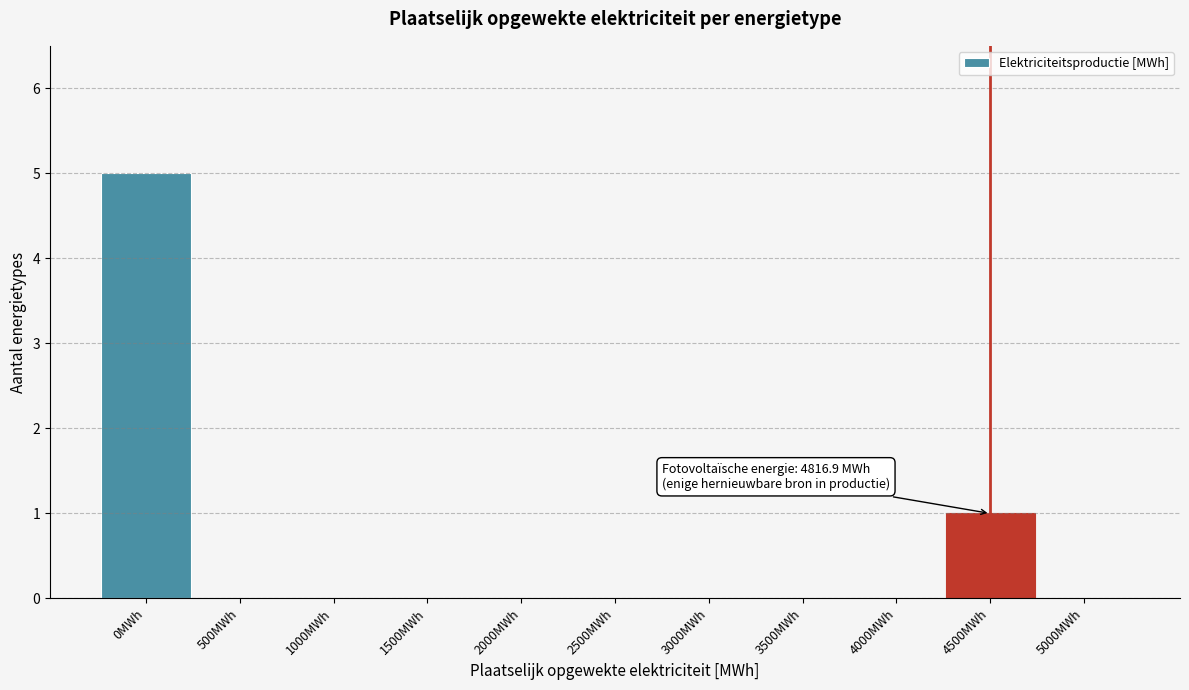

Reading left to right, transcribe all the data shown in this chart.

0MWh=5	500MWh=0	1000MWh=0	1500MWh=0	2000MWh=0	2500MWh=0	3000MWh=0	3500MWh=0	4000MWh=0	4500MWh=1	5000MWh=0